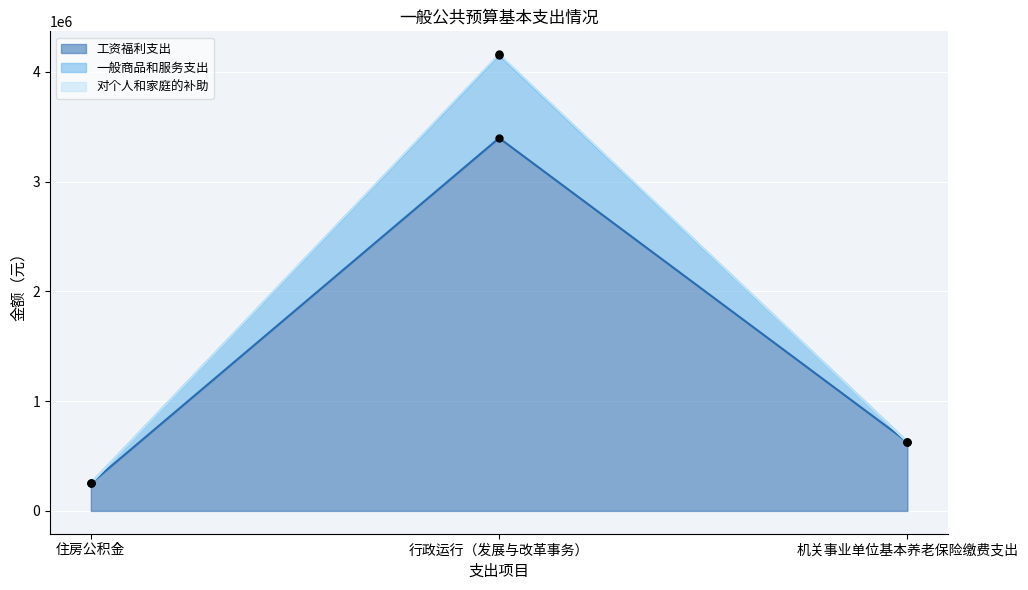

Which series has the widest spread of Y values?

一般商品和服务支出